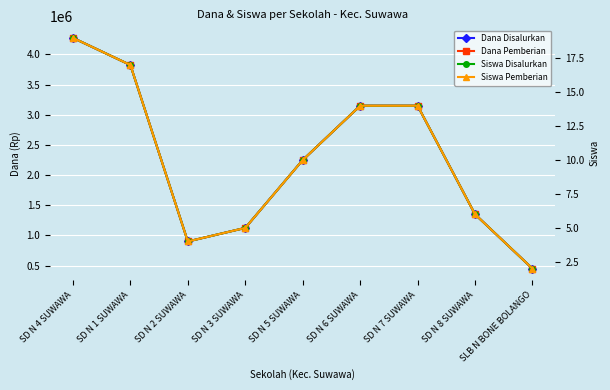

The Dana Disalurkan series shows 1110079 at SD N 5 SUWAWA. True or false?

False